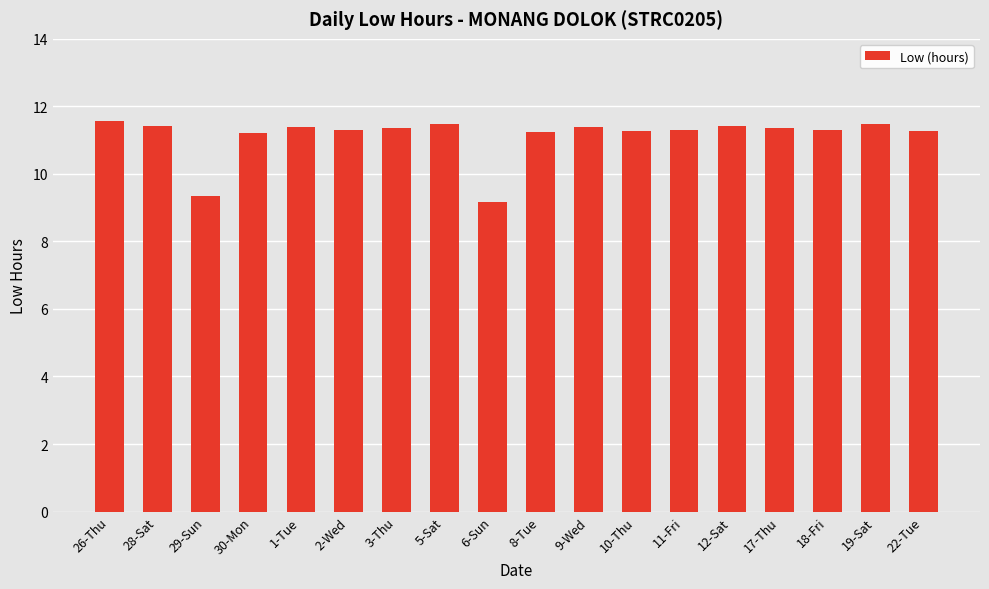

What is the smallest value displayed?

9.2